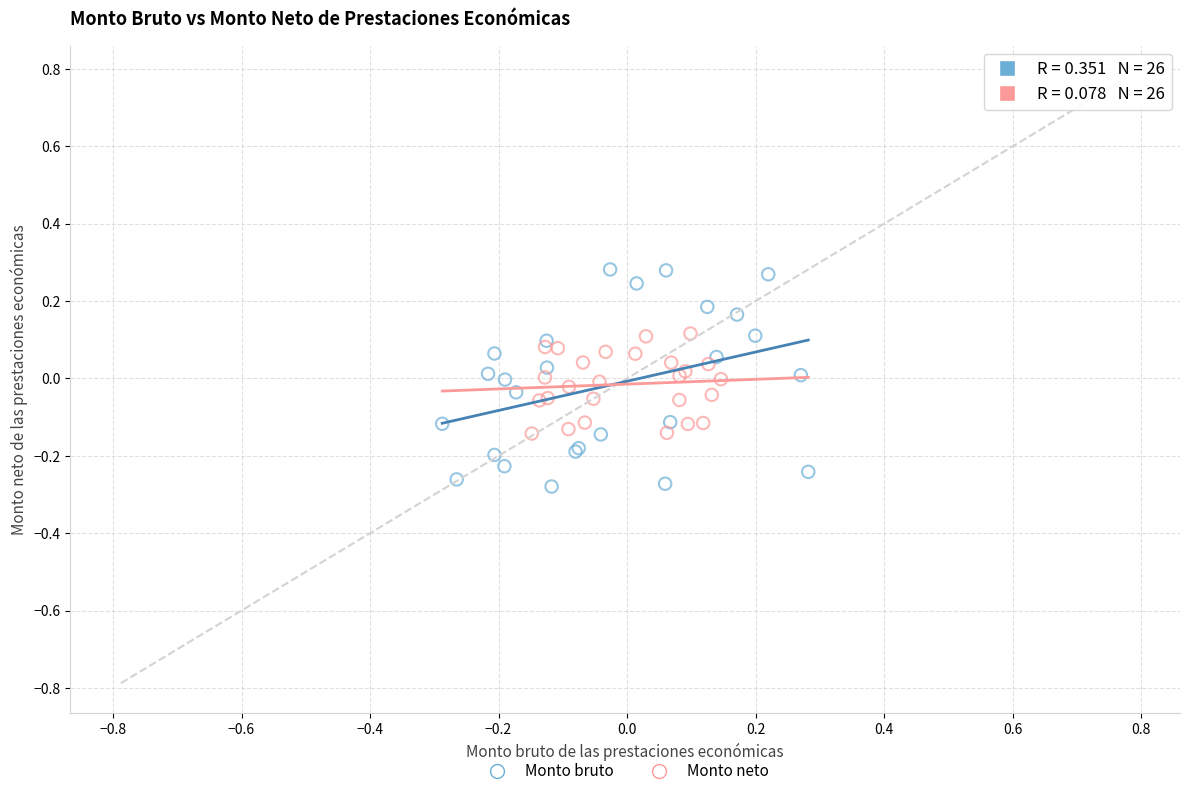

Which series contains the lowest Y value?

Monto bruto